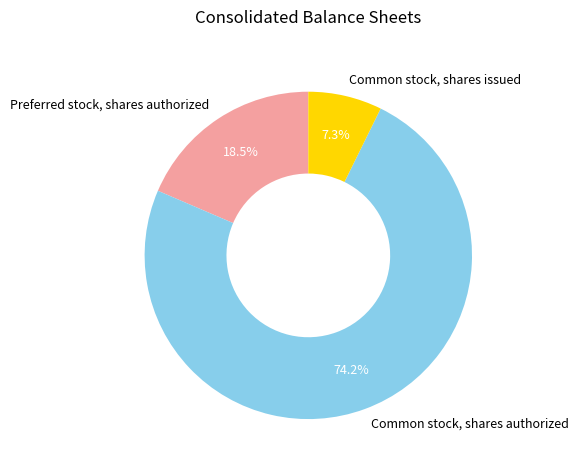

Between Common stock, shares issued and Common stock, shares authorized, which is larger?

Common stock, shares authorized